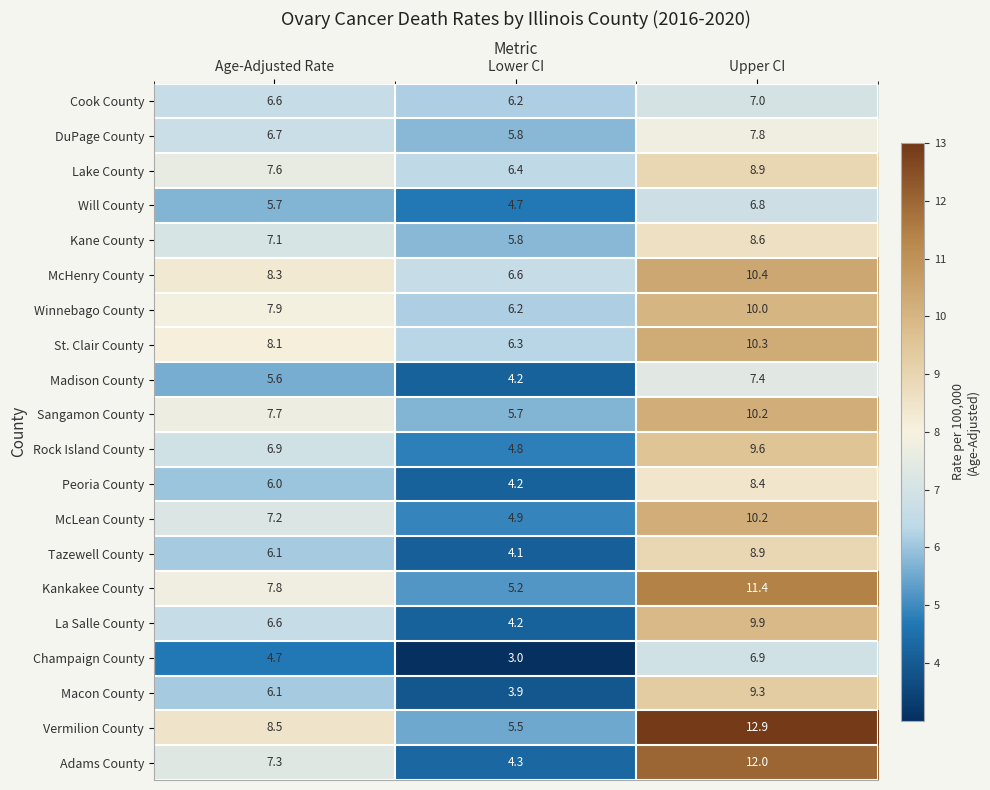

What is the smallest value displayed?

3.0